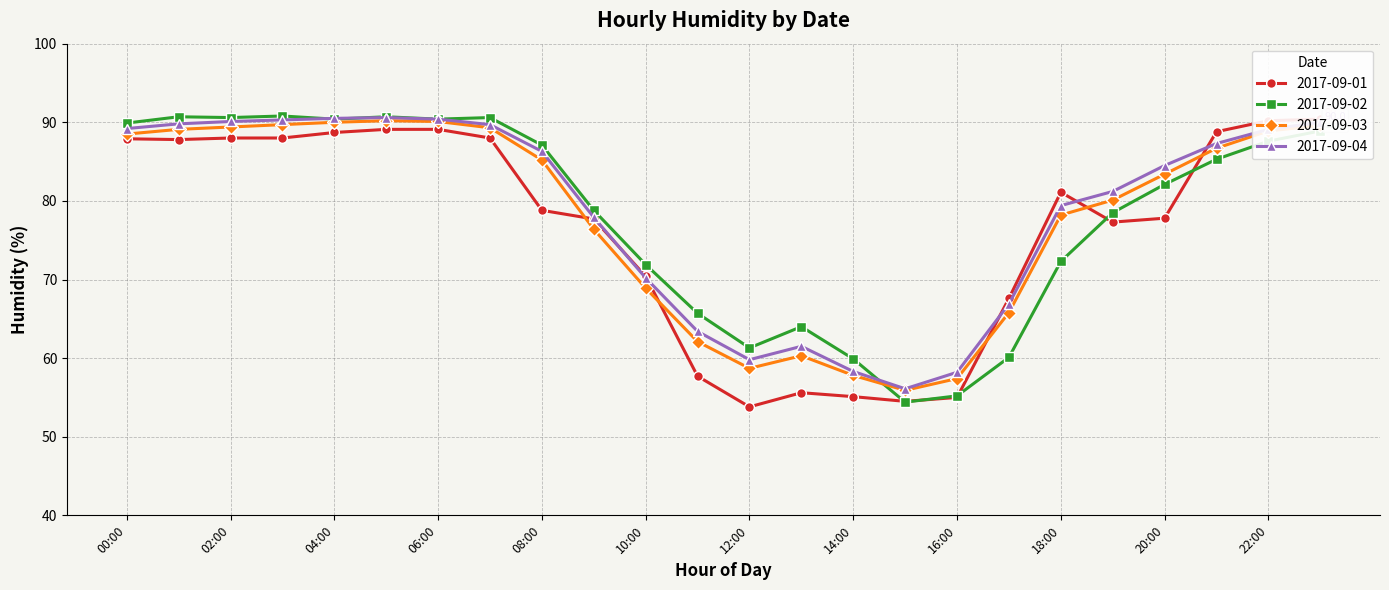

What is the average value of the 2017-09-01 series?

76.6